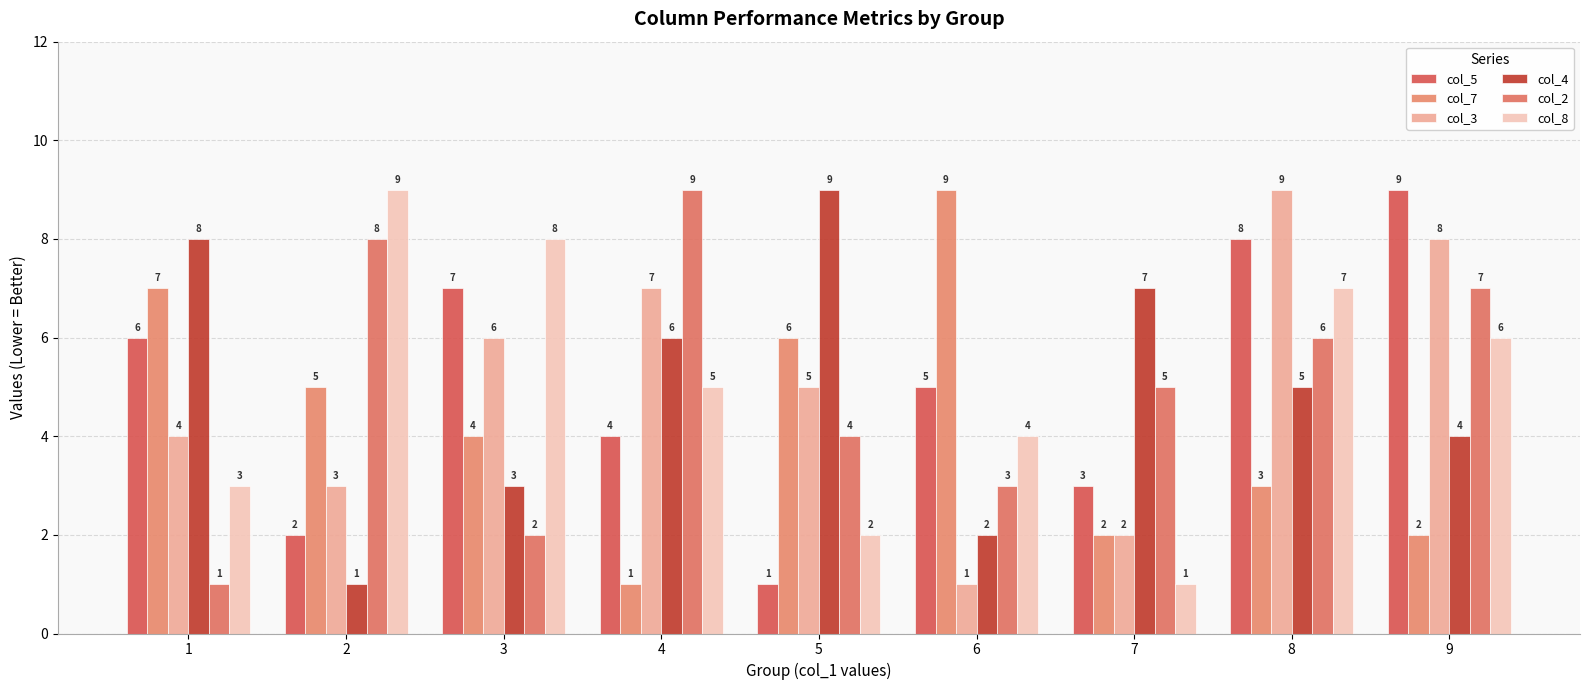

List the labels in order of col_3 value, largest first.

8, 9, 4, 3, 5, 1, 2, 7, 6